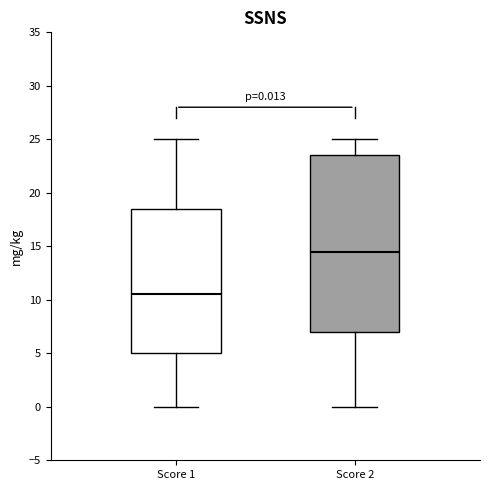

Which box's median line is the lowest?

Score 1